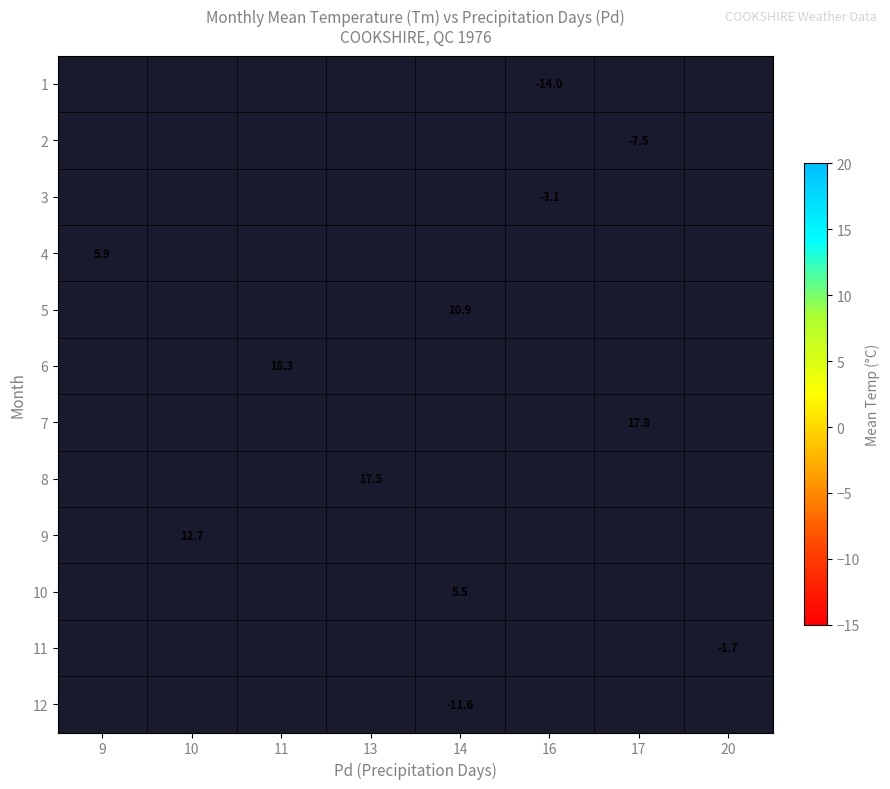

Is it true that 8 equals 24.0 at 13?

False